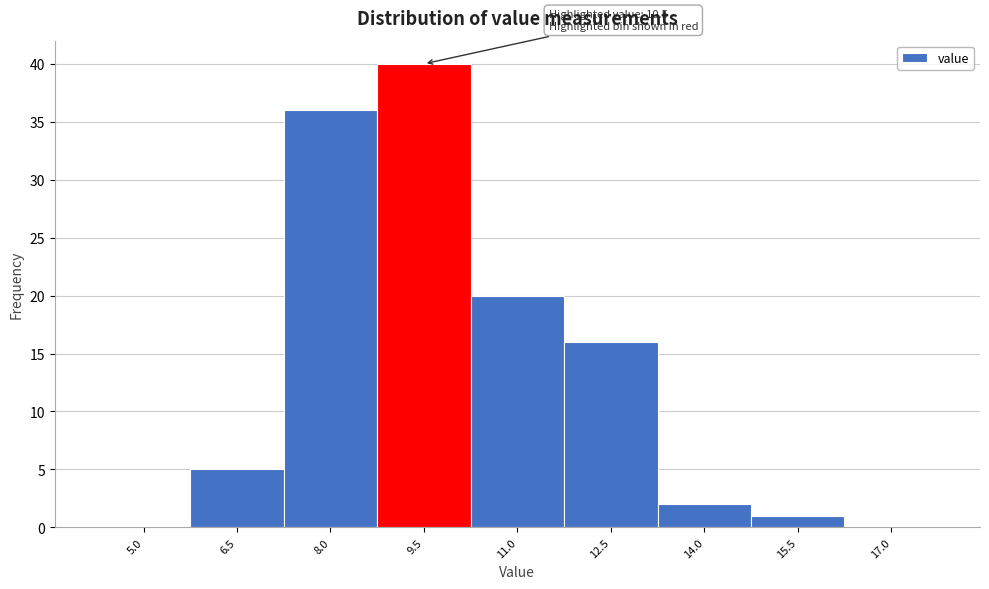

Reading left to right, list all the values displayed in this chart.

5.0=0	6.5=5	8.0=36	9.5=40	11.0=20	12.5=16	14.0=2	15.5=1	17.0=0